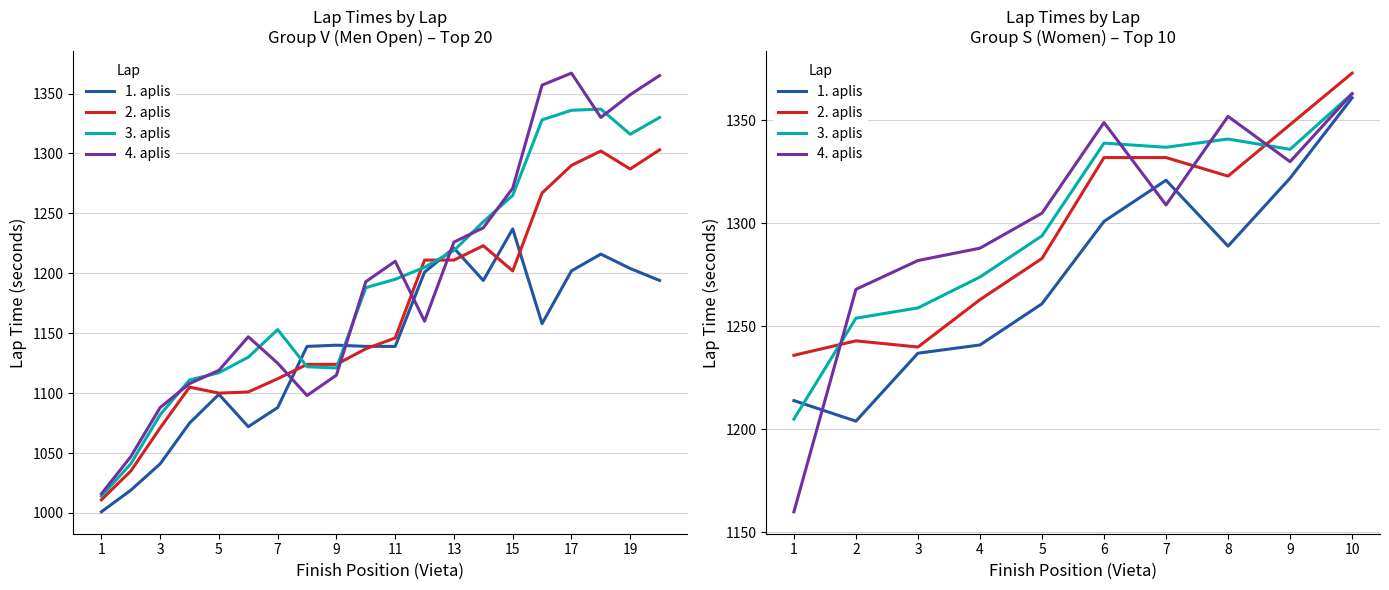

What is the maximum value shown in the chart?

1373